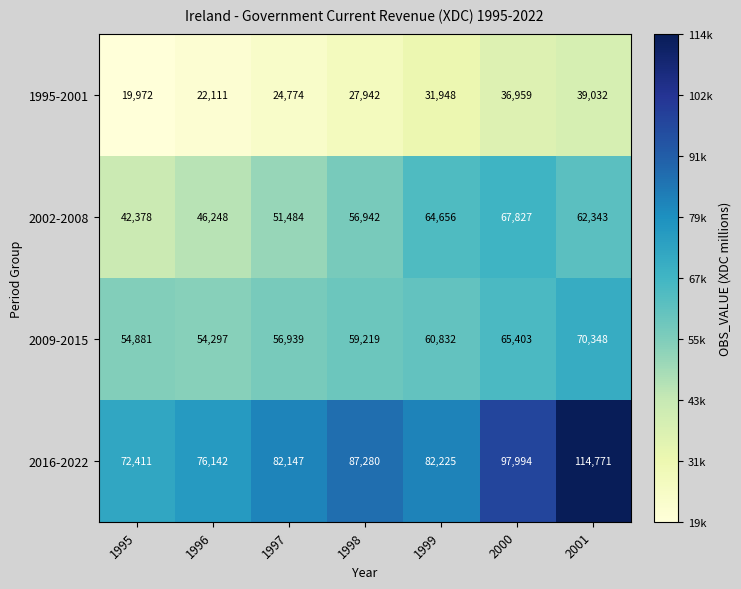

Reading left to right, list all the values displayed in this chart.

1995-2001: 1995=19972	1996=22111	1997=24774	1998=27942	1999=31948	2000=36959	2001=39032
2002-2008: 1995=42378	1996=46248	1997=51484	1998=56942	1999=64656	2000=67827	2001=62343
2009-2015: 1995=54881	1996=54297	1997=56939	1998=59219	1999=60832	2000=65403	2001=70348
2016-2022: 1995=72411	1996=76142	1997=82147	1998=87280	1999=82225	2000=97994	2001=114771